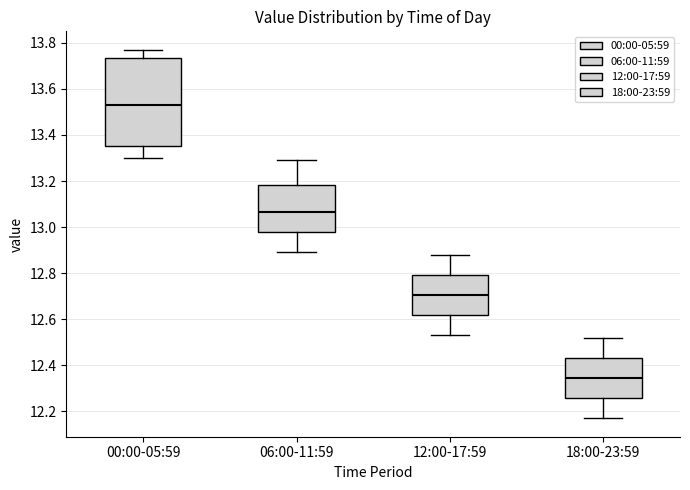

Where is the lower edge of the box for 06:00-11:59 on the y-axis? The values are not printed on the chart, so give them approximately, as read against the axis.

12.98